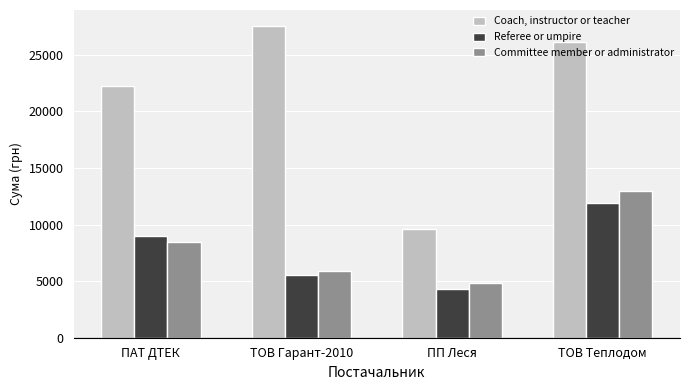

At which label is Referee or umpire closest to 8100?

ПАТ ДТЕК